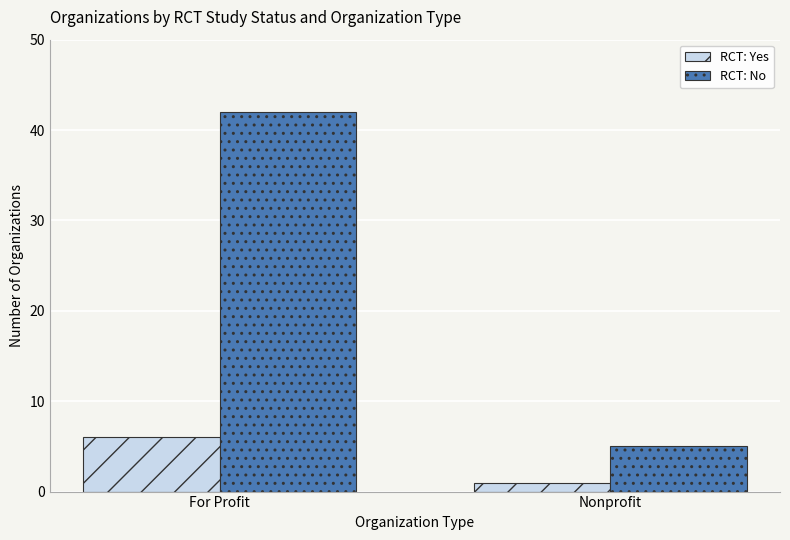

True or false: RCT: Yes has a value of 10 at For Profit.

False